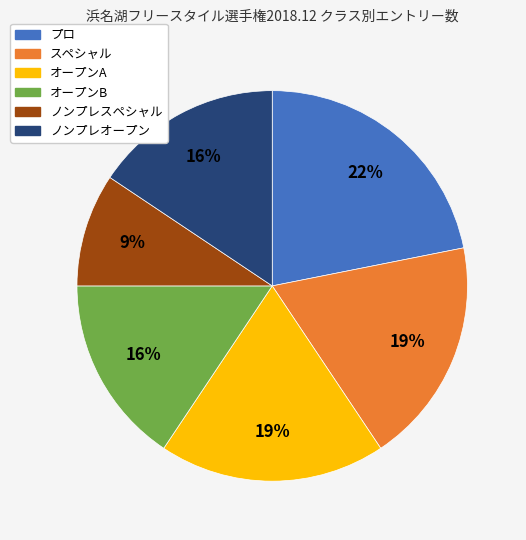

Is プロ the majority of the pie?

No